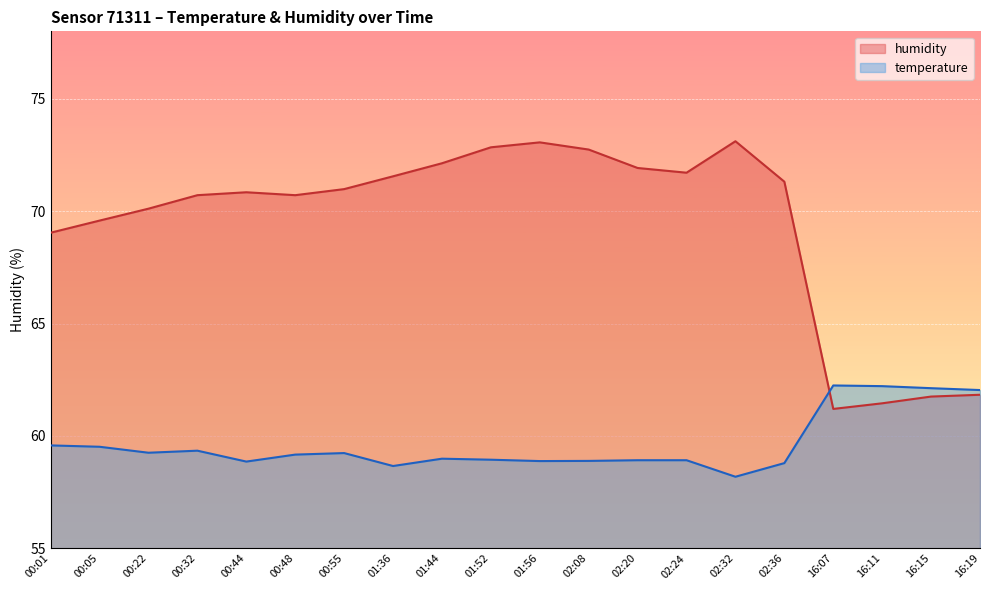

Where is humidity nearest to the value 67?

00:01